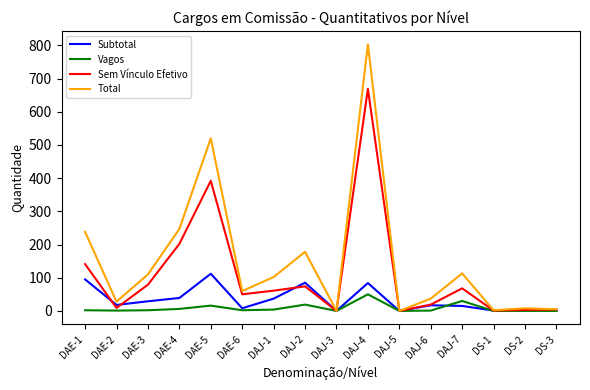

At which category does Subtotal reach its first local valley?

DAE-2